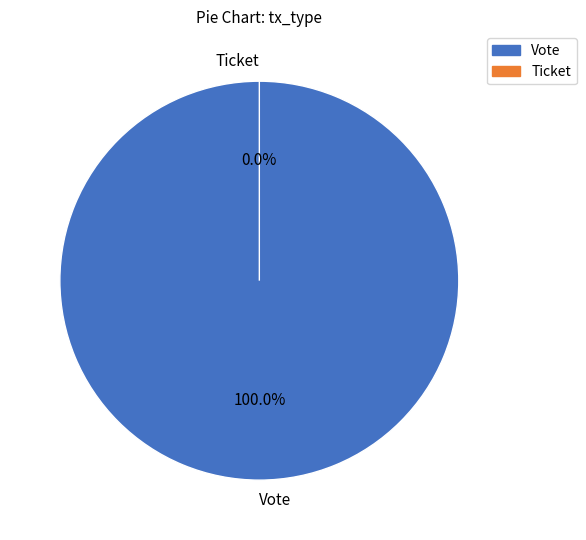

To the nearest percent, what portion does Vote represent?

100%